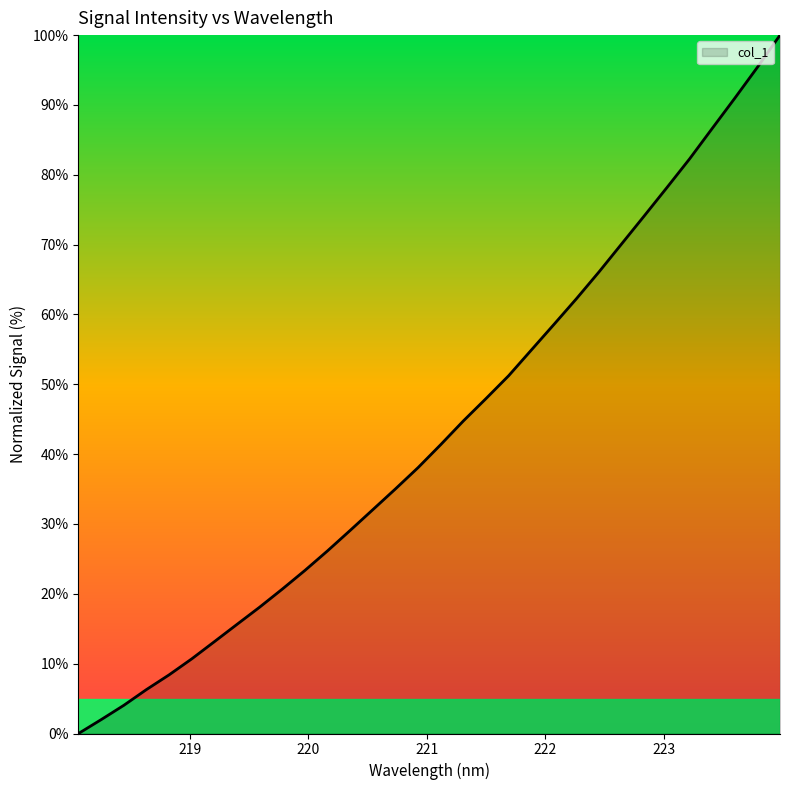

What is the difference between the maximum and minimum values?

100.0